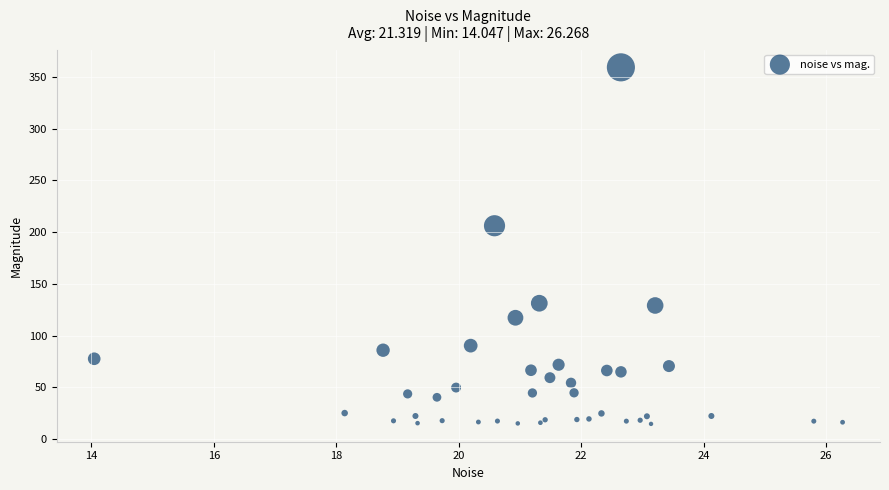

What Y value in the scatter plot is closest to 186?

206.1